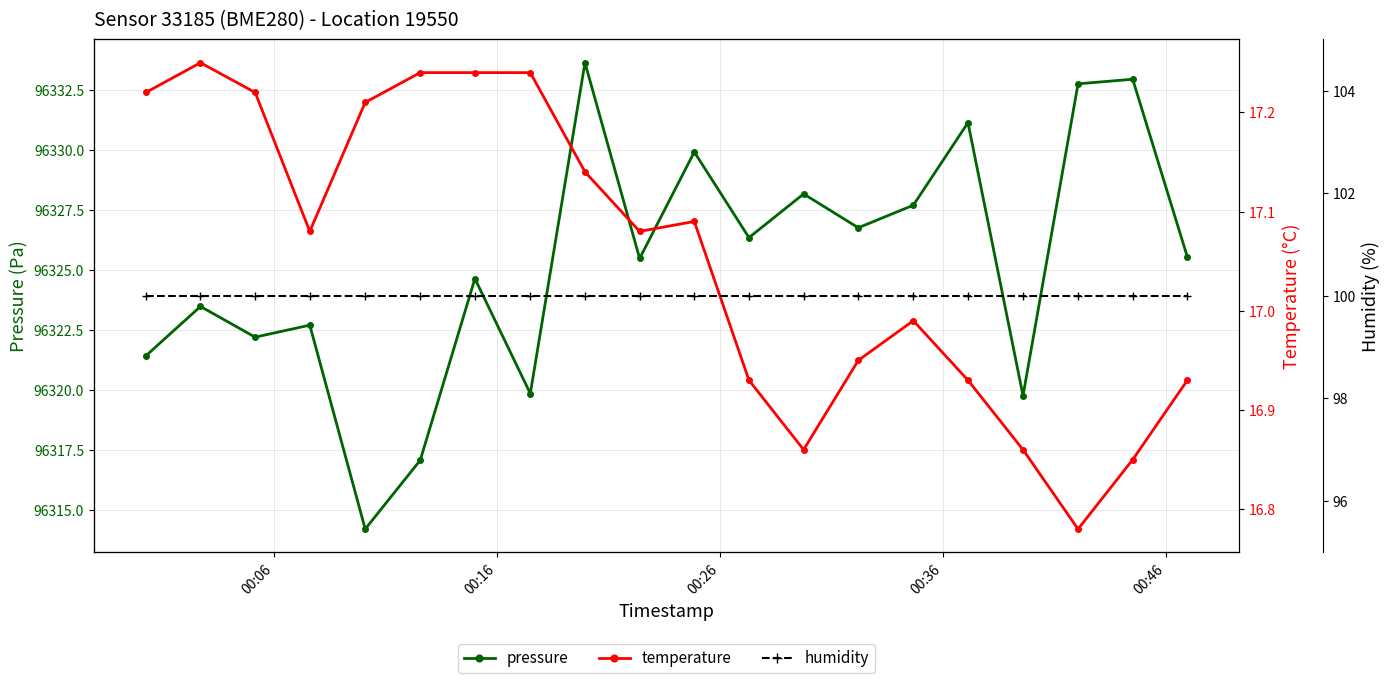

In pressure, how many points are lower than both neighbors (excluding endpoints)?

7